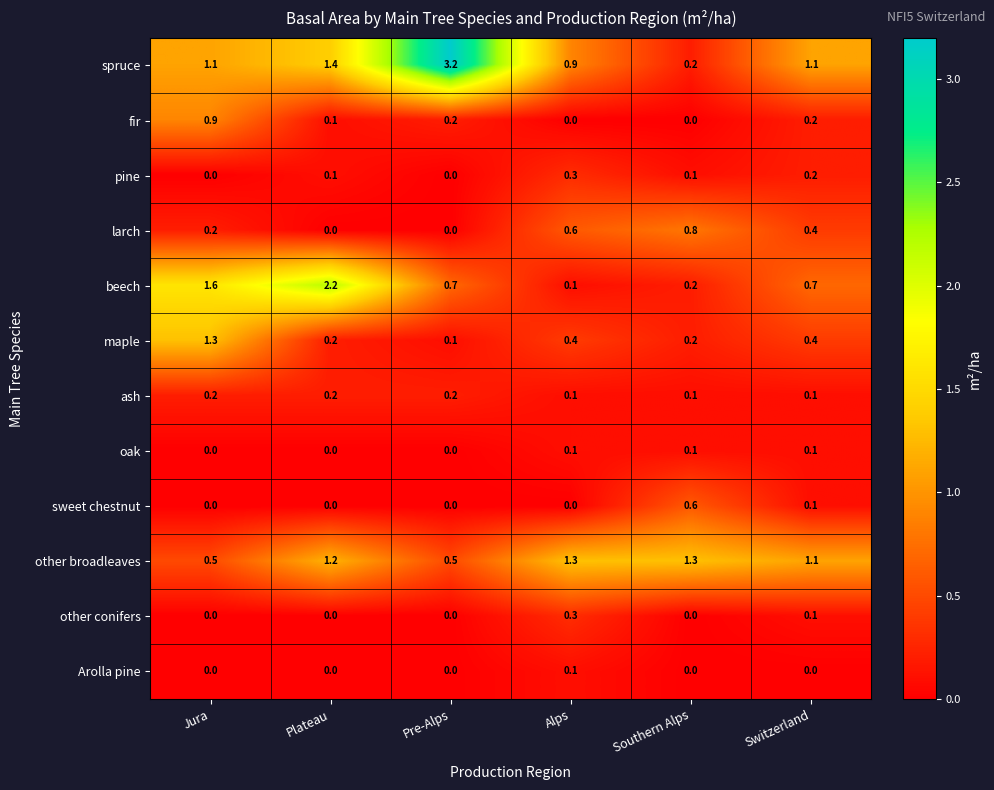

What is the average value of the larch series?

0.3